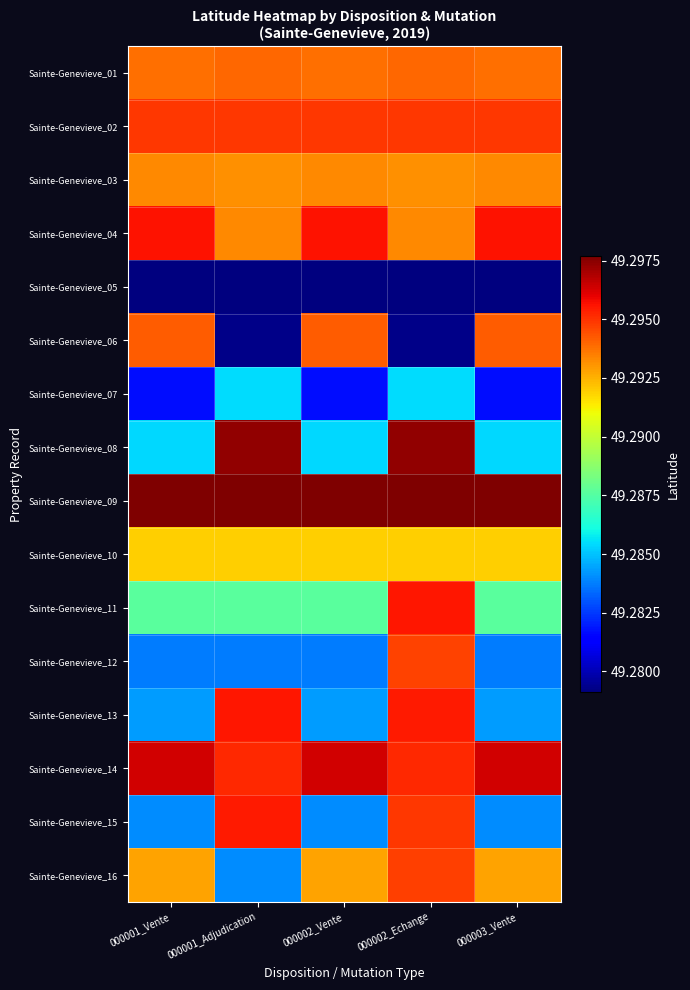

Between 000001_Adjudication and 000002_Echange, which series saw the biggest shift?

Sainte-Genevieve_12